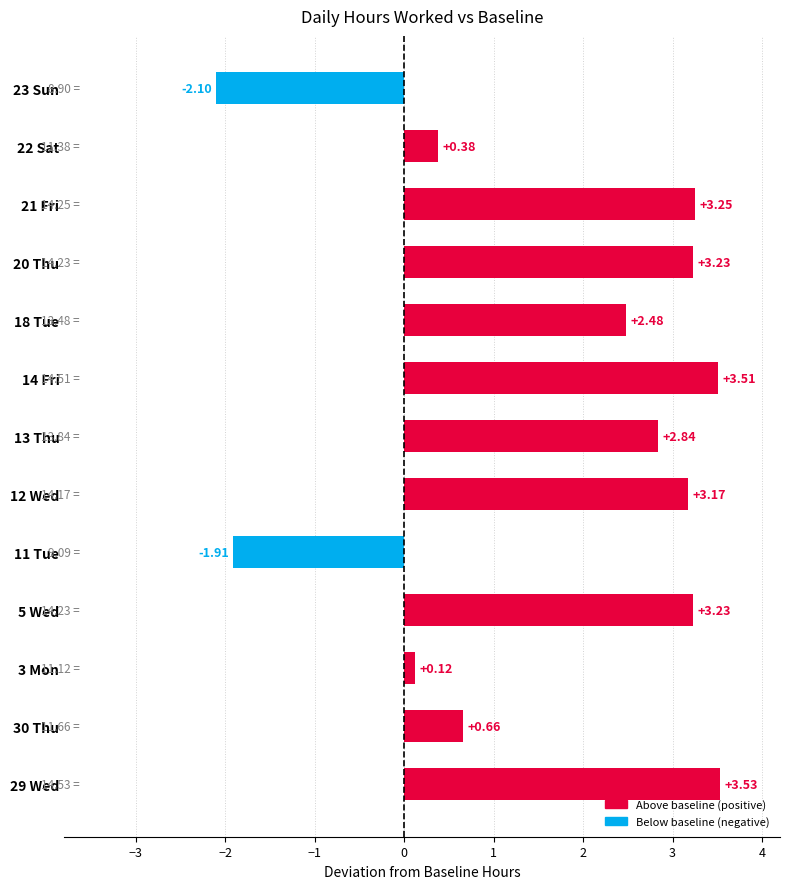

Approximately how many times larger is the value at 14 Fri compared to 29 Wed?

1.0